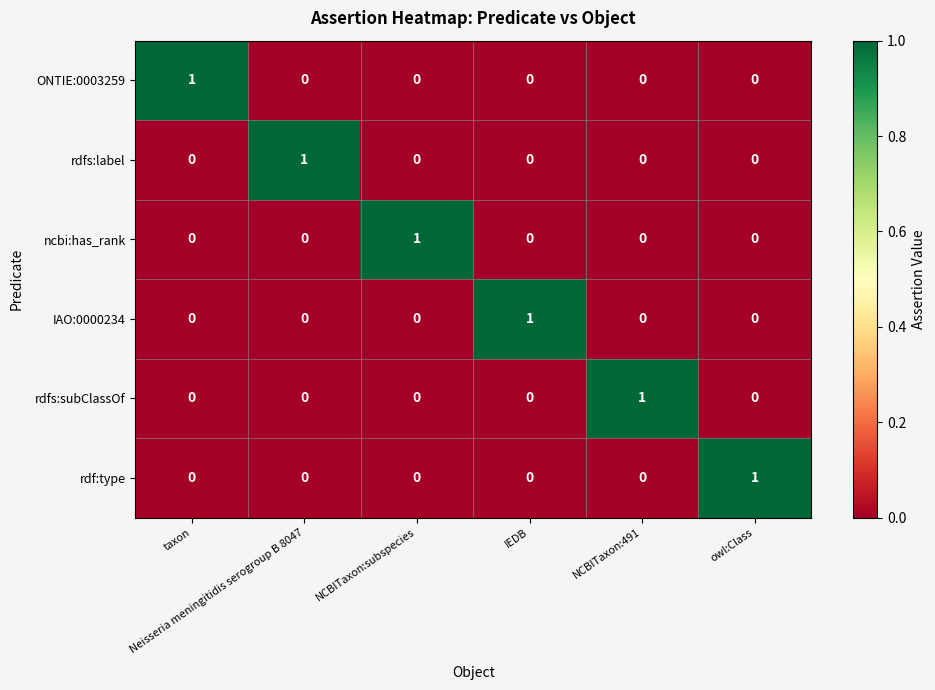

How many IAO:0000234 values are between 0 and 1?

6